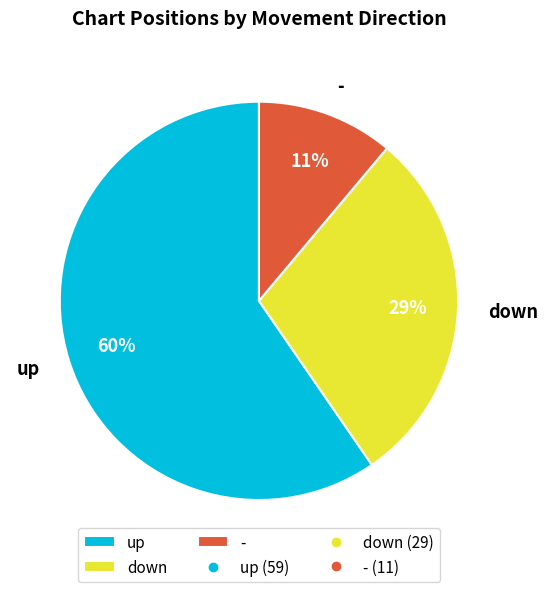

Is up the majority of the pie?

Yes